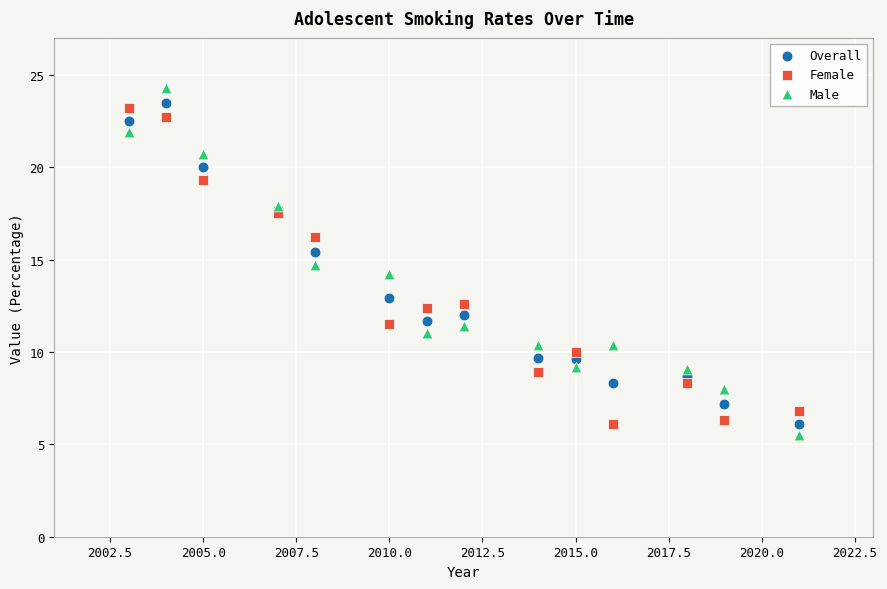

Which series contains the lowest Y value?

Male